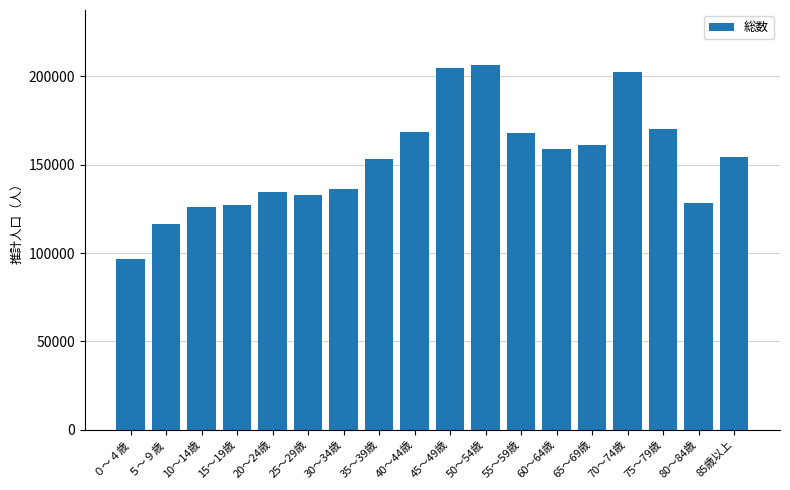

What is the sum of all values?

2745295.0